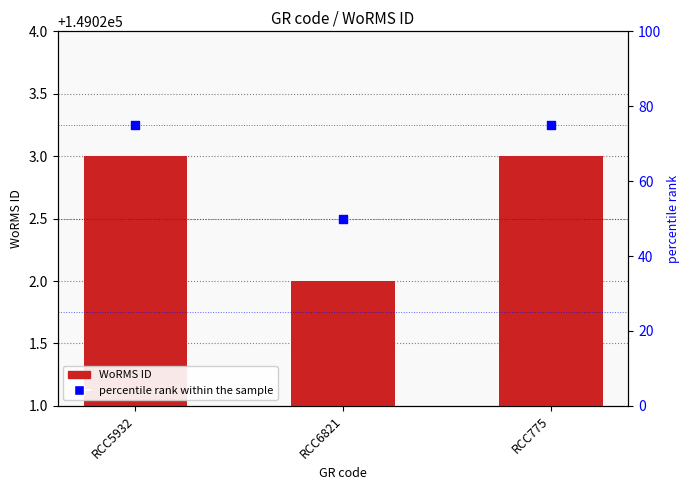

What is the total value across all series at RCC775?

149098